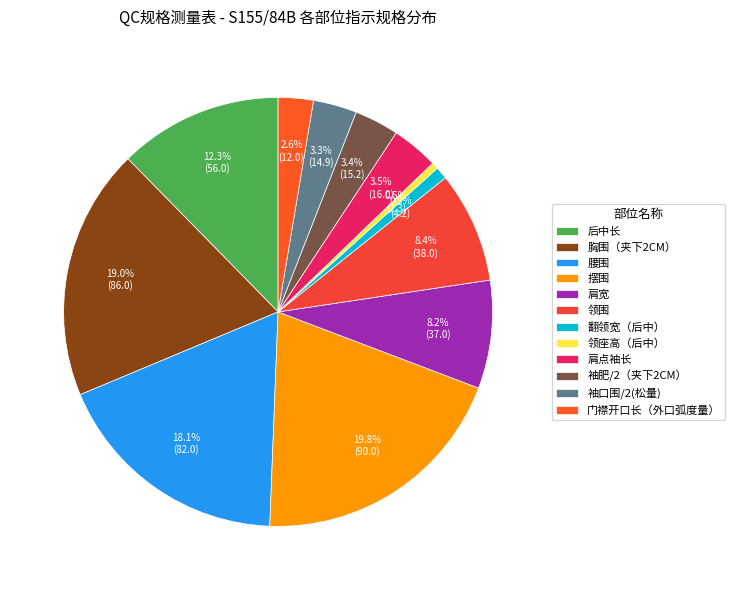

Is it true that 后中长 is 12% of the pie?

True